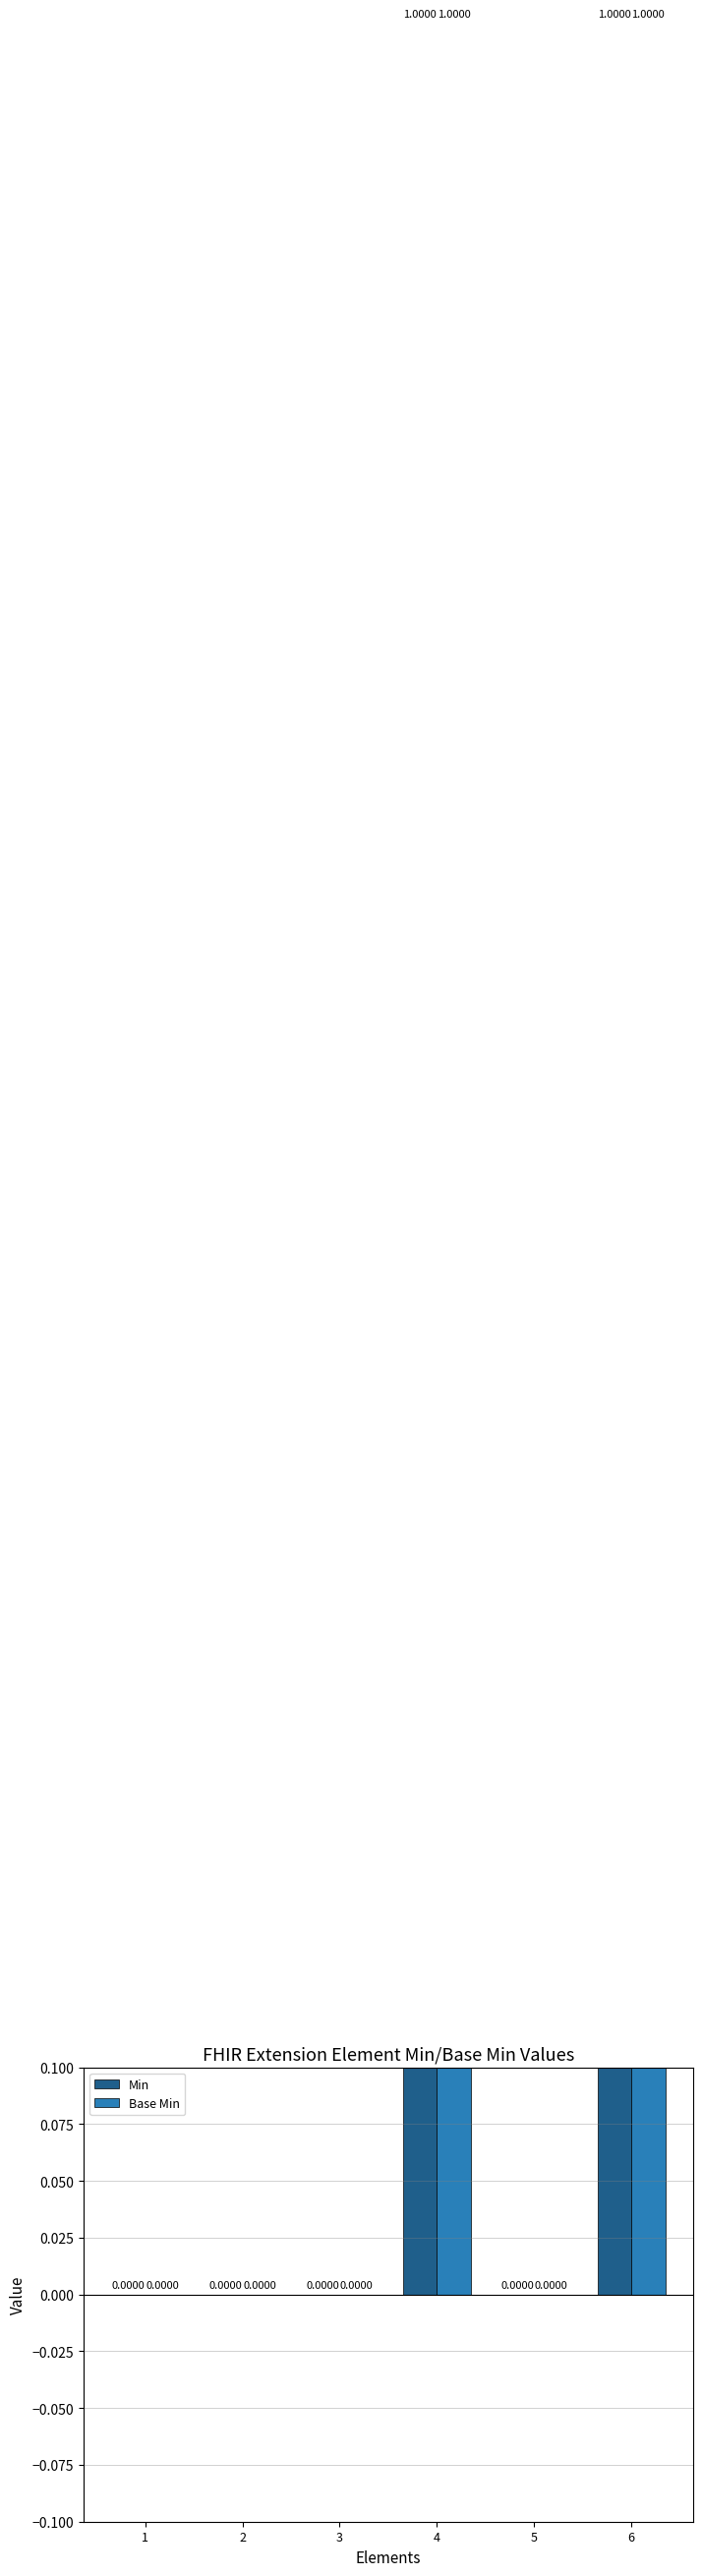

Reading left to right, list all the values displayed in this chart.

Min: 1=0	2=0	3=0	4=1	5=0	6=1
Base Min: 1=0	2=0	3=0	4=1	5=0	6=1